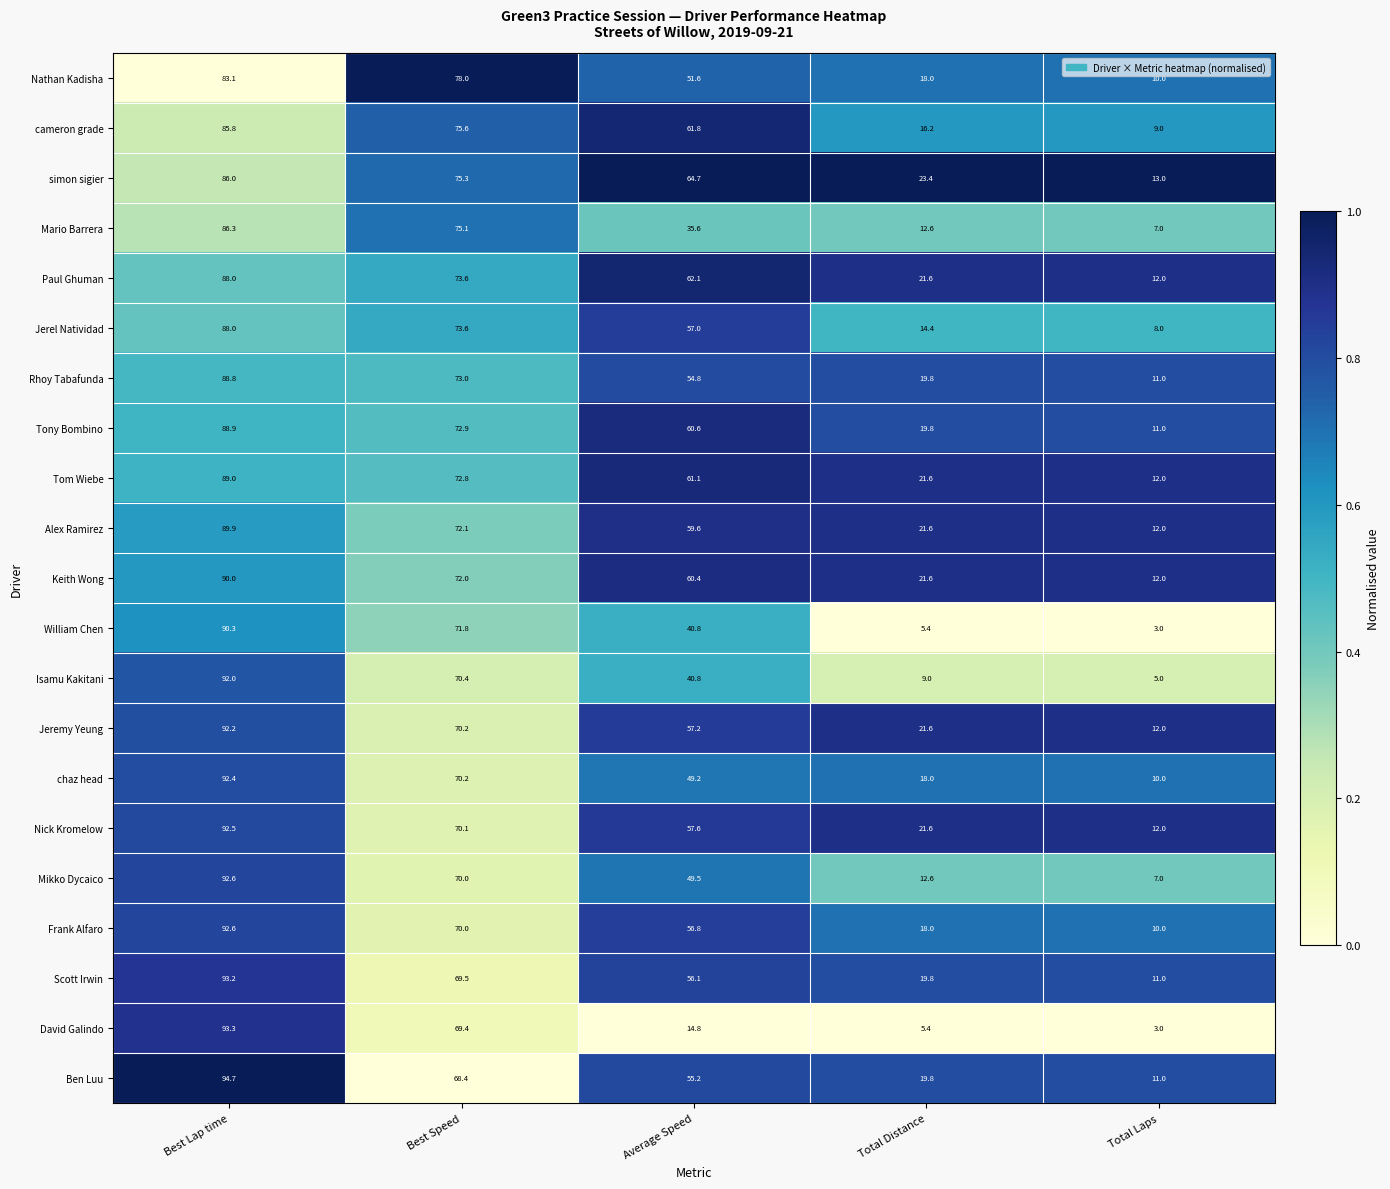

At which category does the chart reach its minimum across all series?

Total Laps